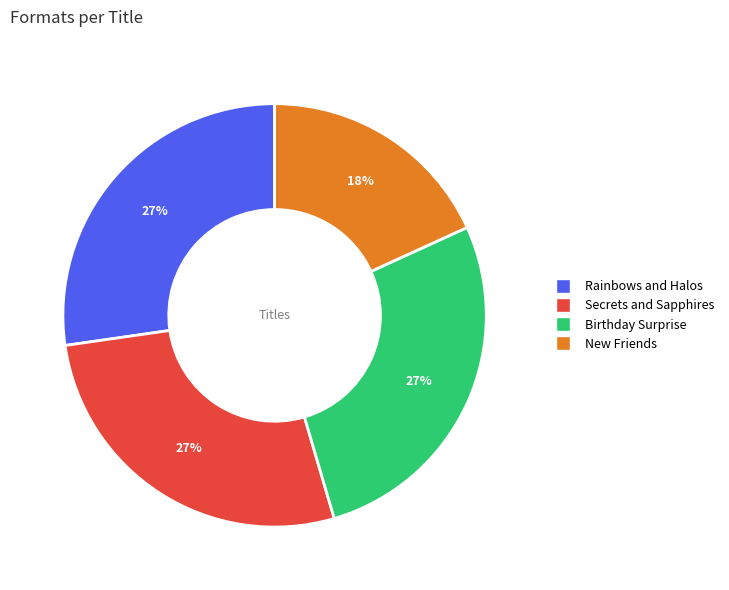

What is the smallest slice in the pie chart?

New Friends